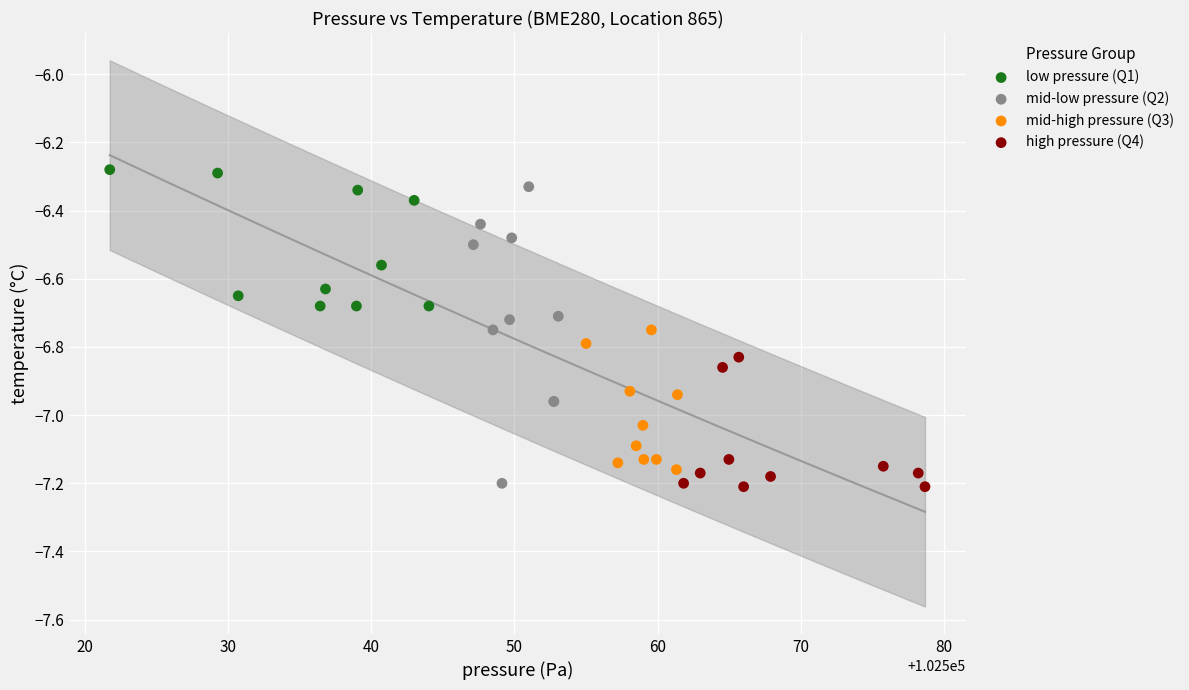

Which series has the largest Y range (max minus min)?

mid-low pressure (Q2)